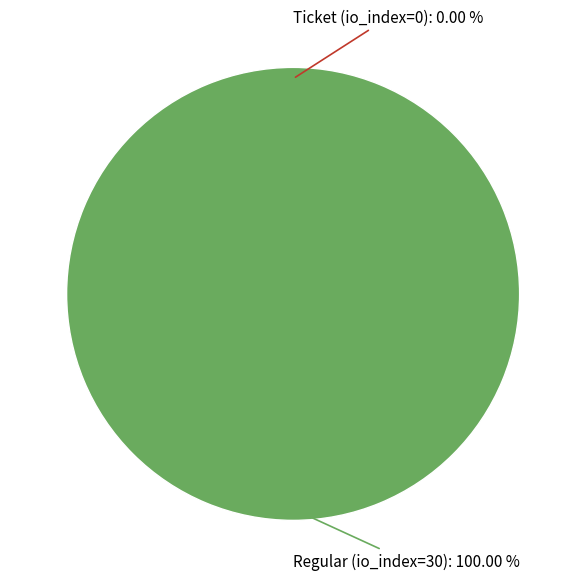

To the nearest percent, what is the difference between the largest and smallest slice percentages?

100%